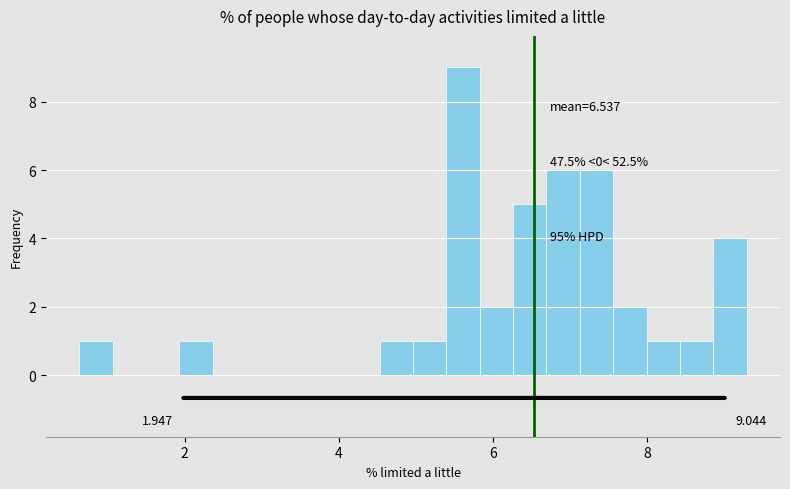

Around what value on the x-axis is the tallest bar? Give the approximate position of its centre, as read against the axis.

5.6